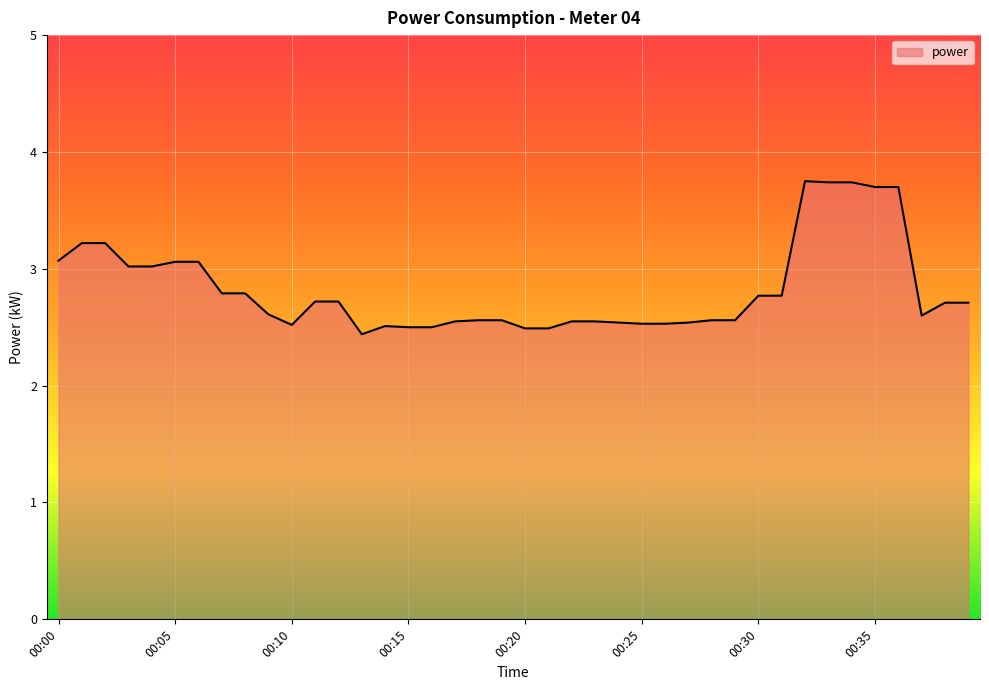

What is the smallest value displayed?

2.4